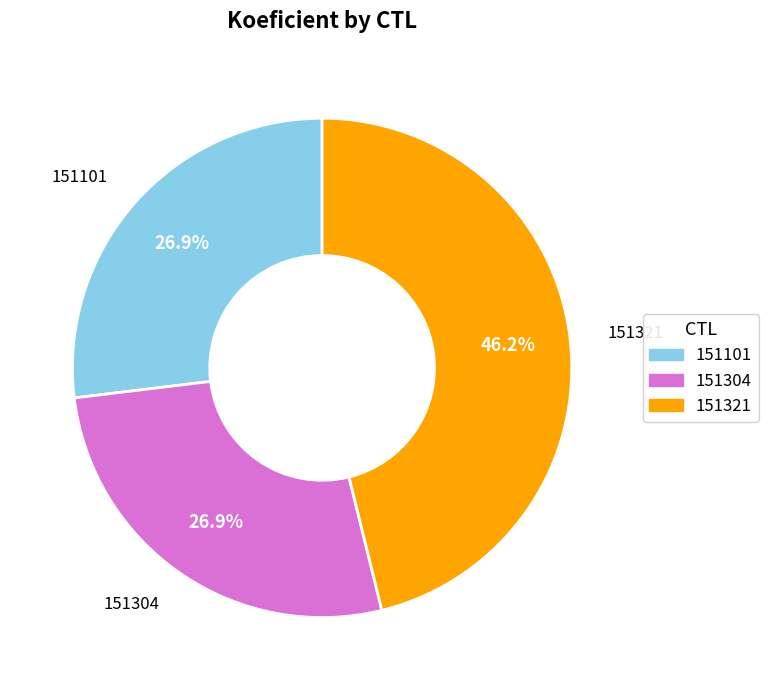

What percentage is the 151101 slice, to the nearest percent?

27%